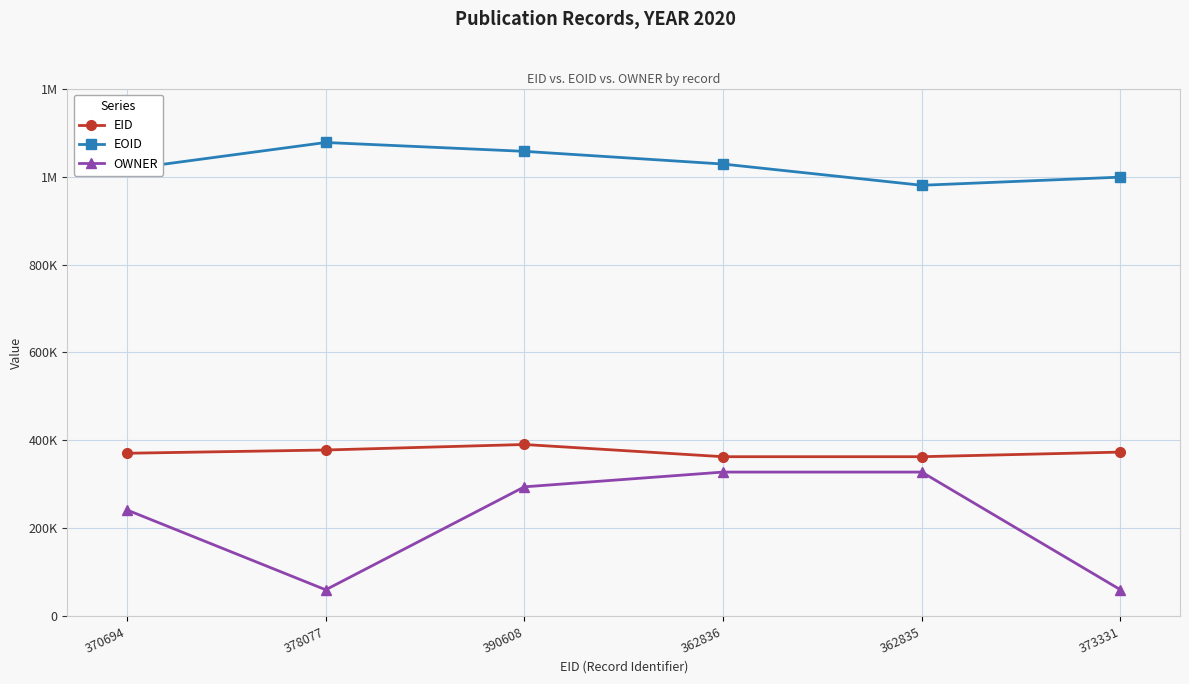

Is this an area chart (filled region under the line)?

No